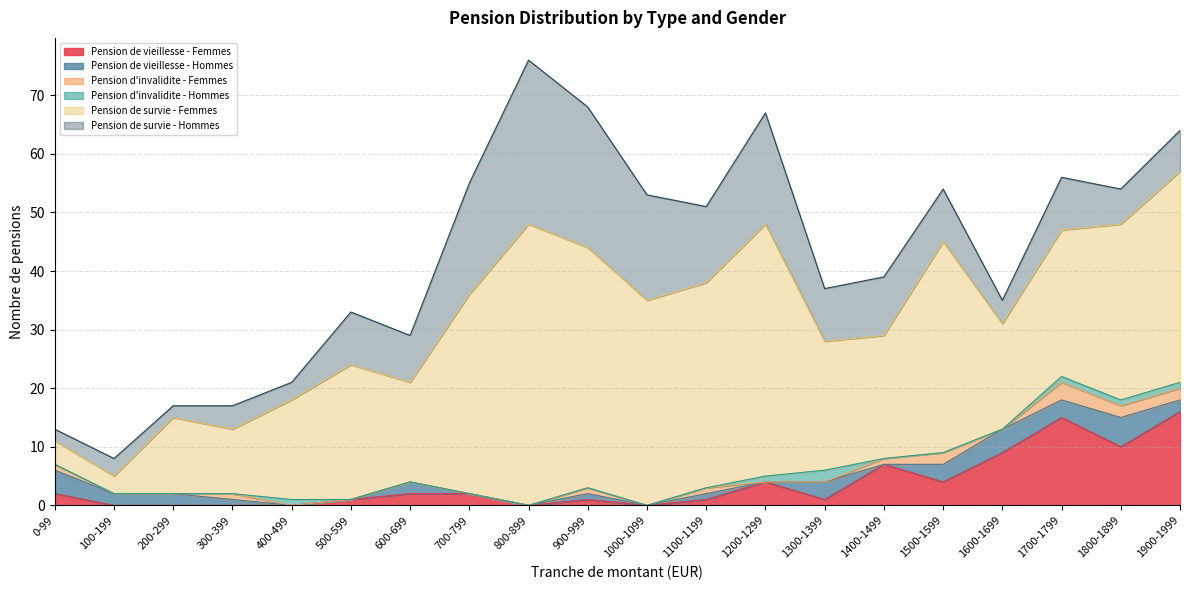

What position from the right is 1500-1599?

5